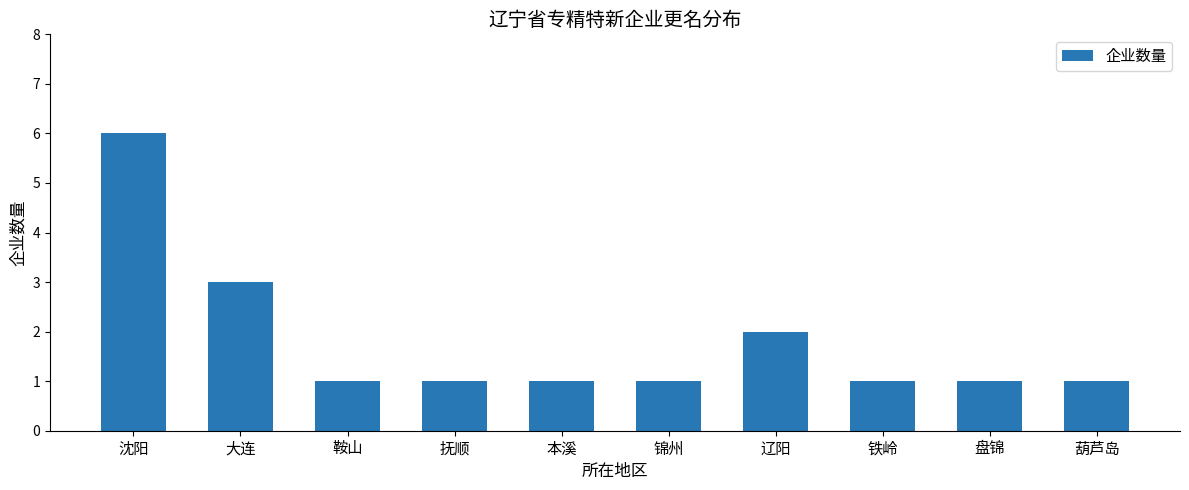

Which label corresponds to the largest value in the chart?

沈阳